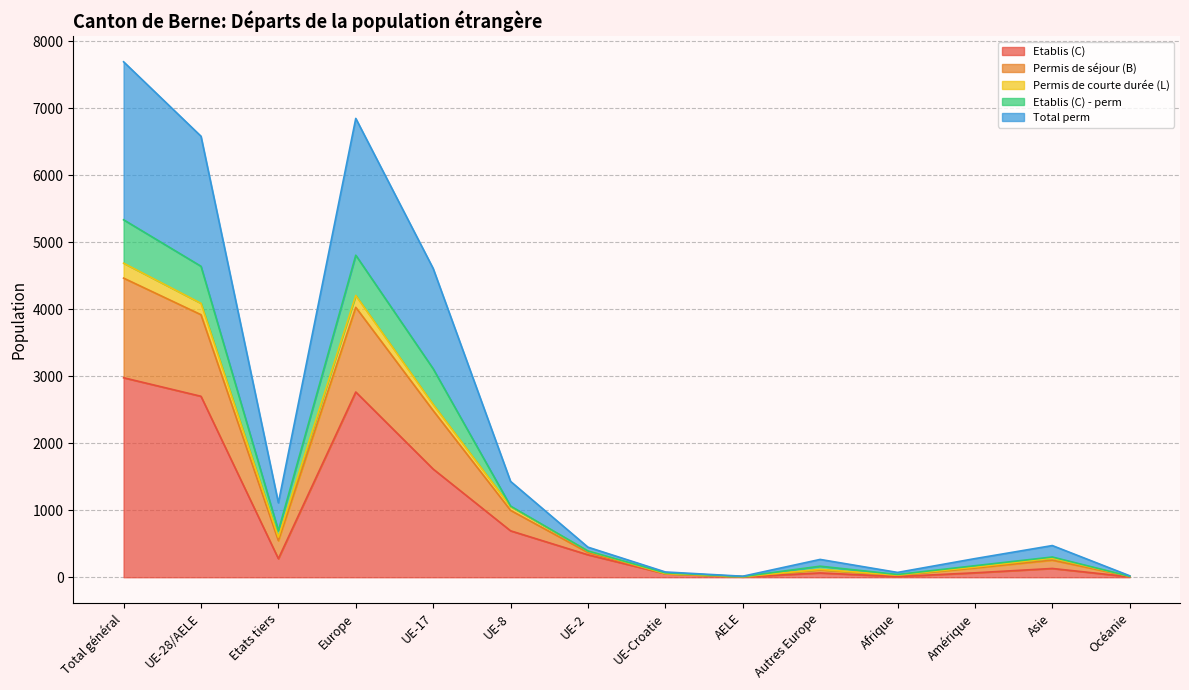

What is the label of the 10th point from the left?

Autres Europe